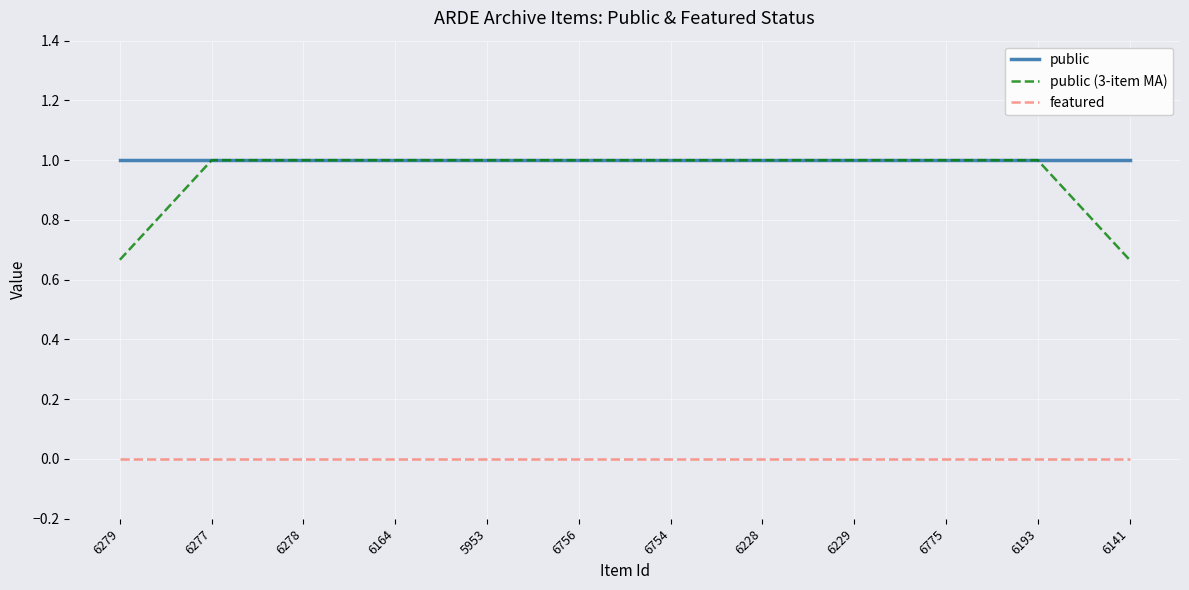

What is the minimum value for public?

1.0